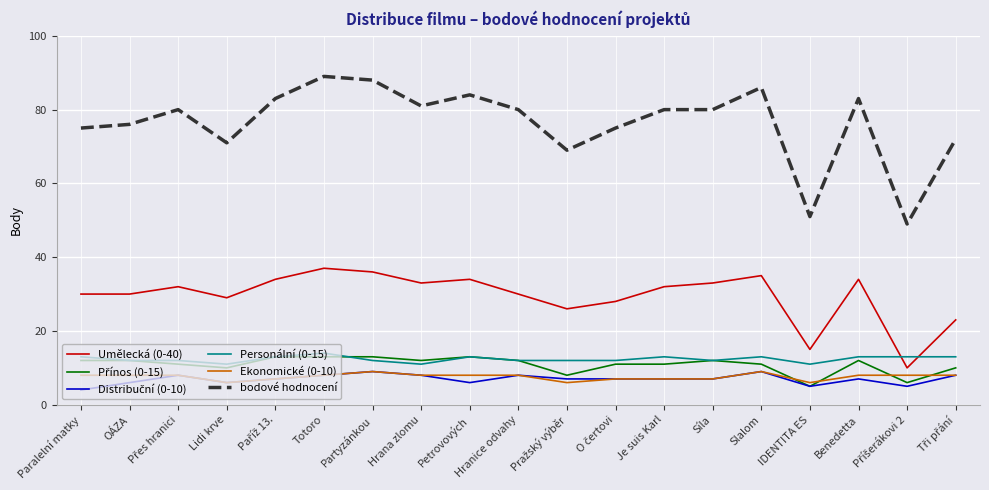

How many lines are shown in the chart?

6